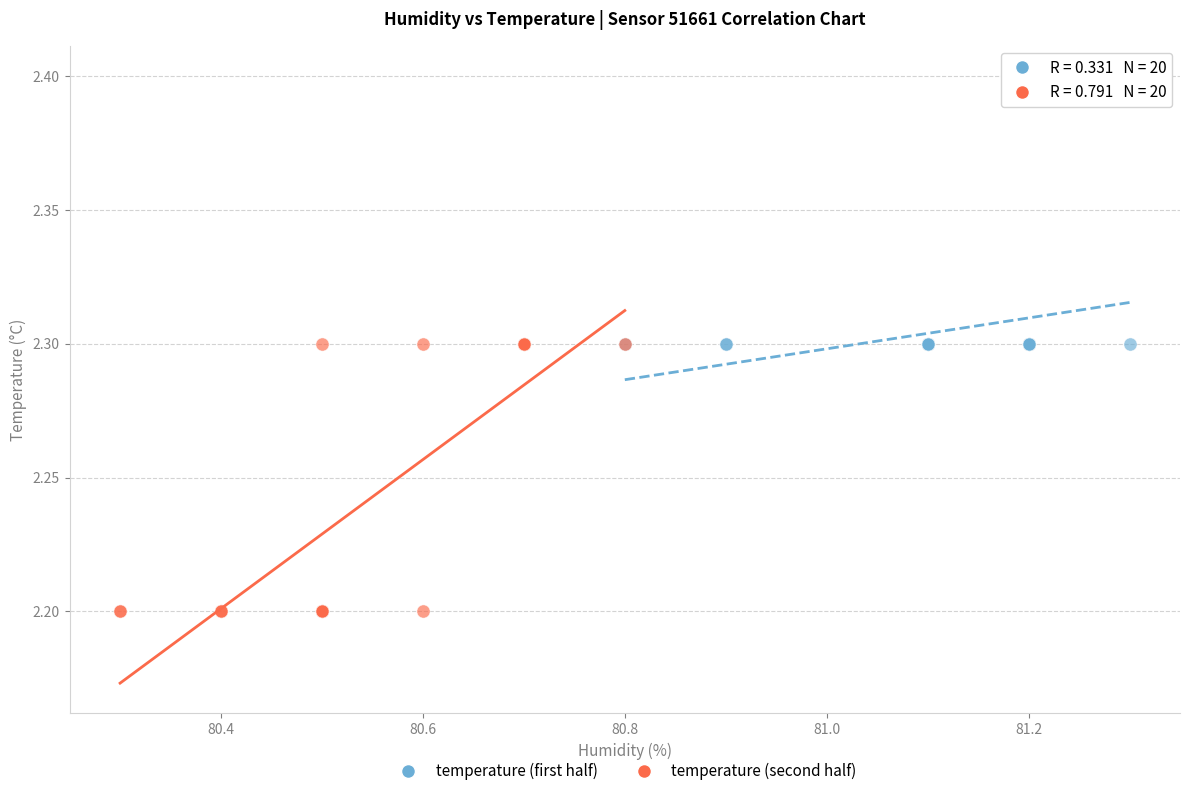

Which series contains the highest Y value?

temperature (first half)